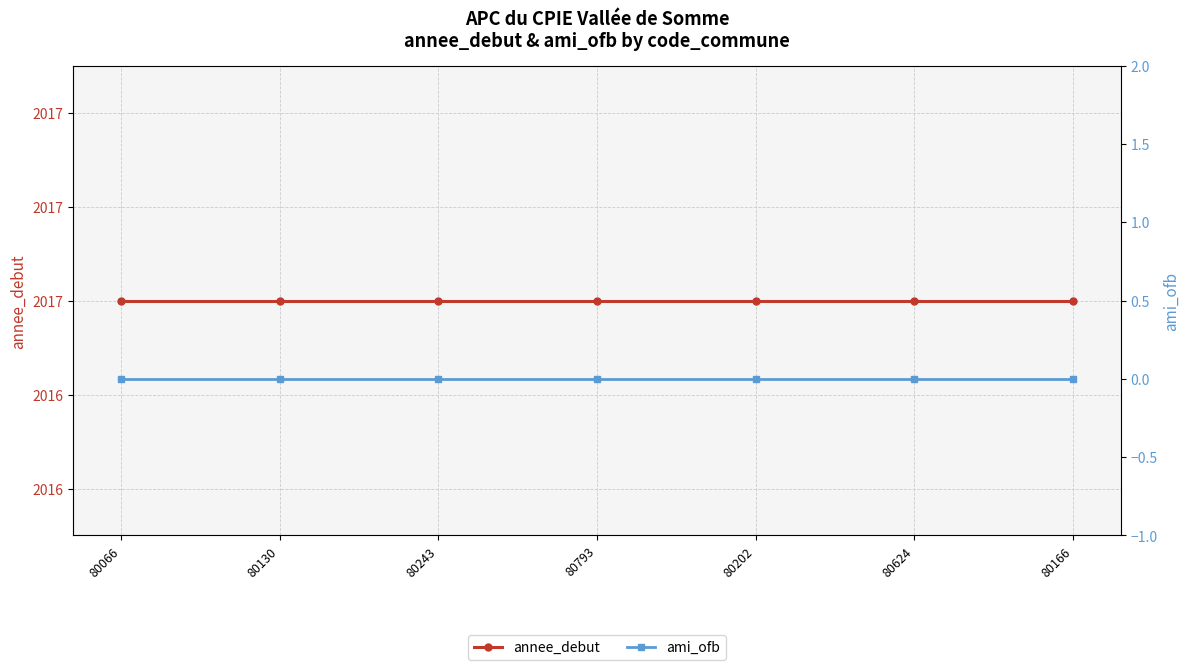

How many lines are shown in the chart?

2